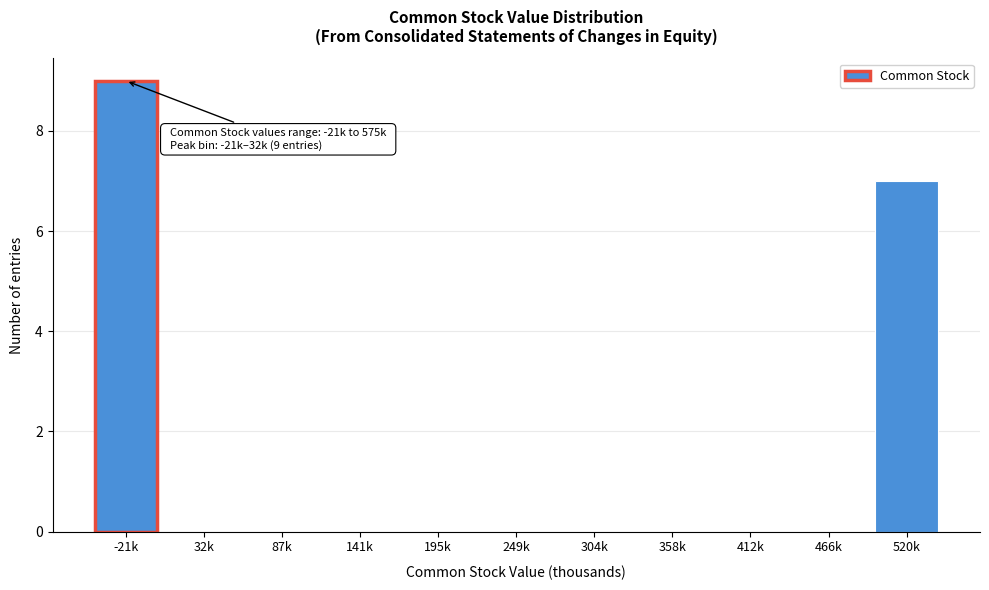

Reading left to right, transcribe all the data shown in this chart.

-21k=9	32k=0	87k=0	141k=0	195k=0	249k=0	304k=0	358k=0	412k=0	466k=0	520k=7